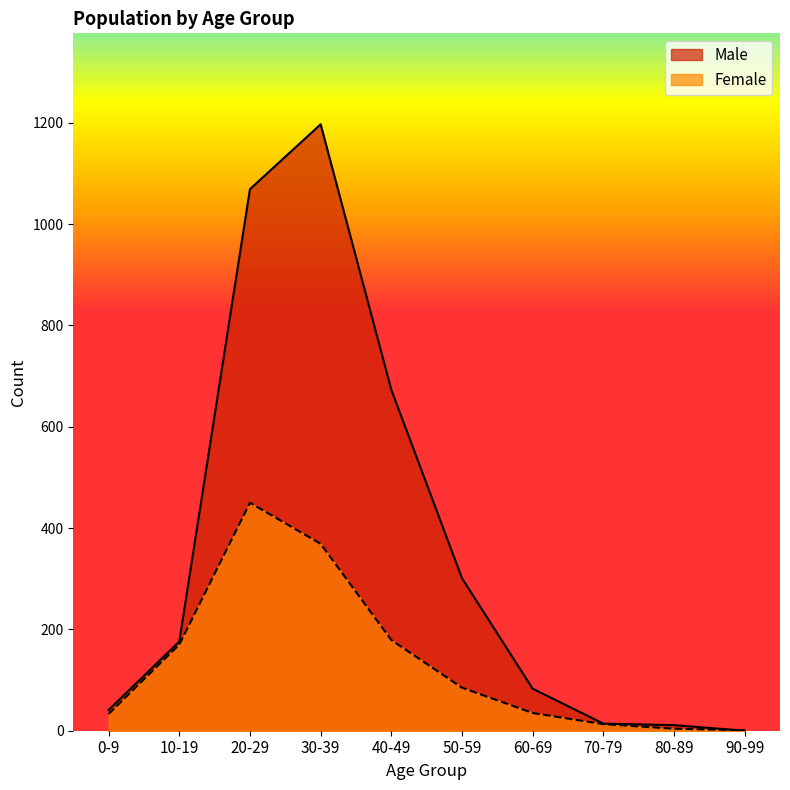

What are all the series names shown in the legend?

Male, Female